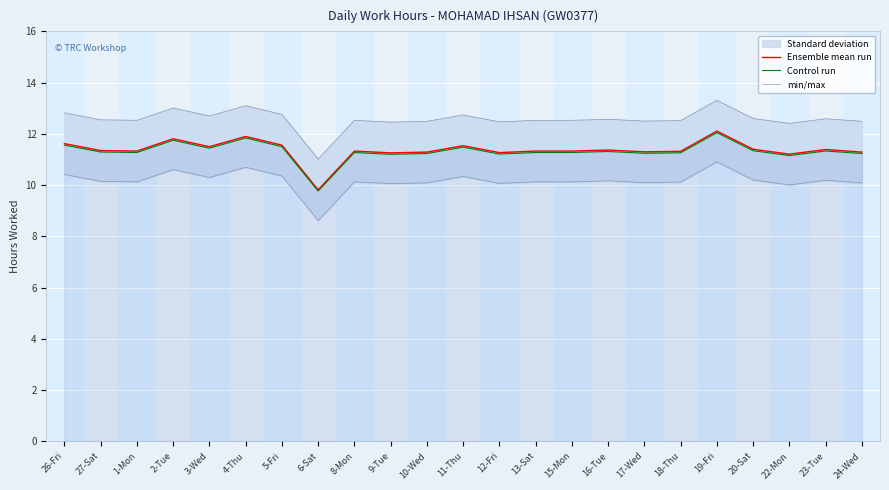

At which label does Ensemble mean run first exceed 11?

26-Fri